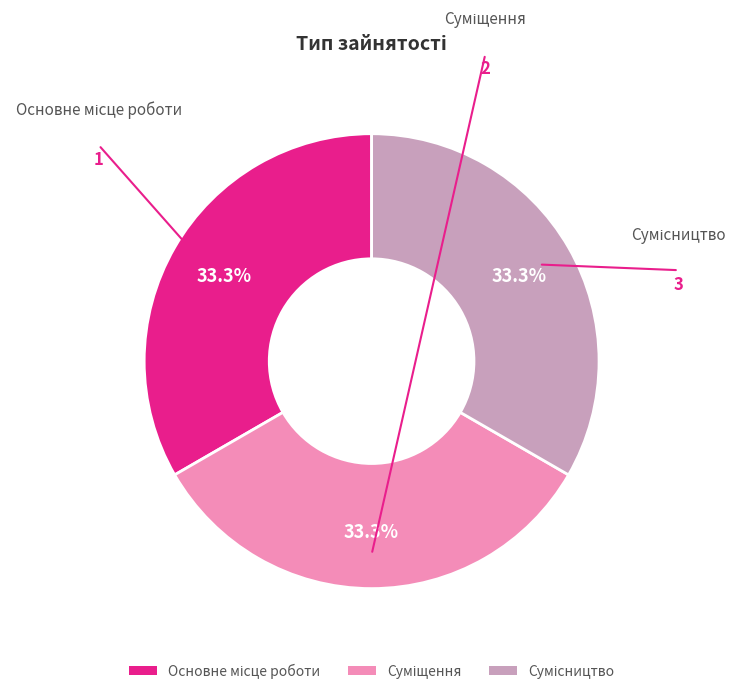

Does any single category account for the majority?

No